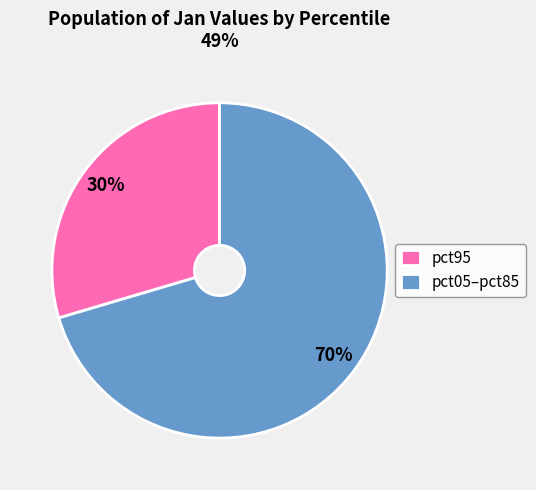

The pct95 slice represents 39% of the pie. True or false?

False